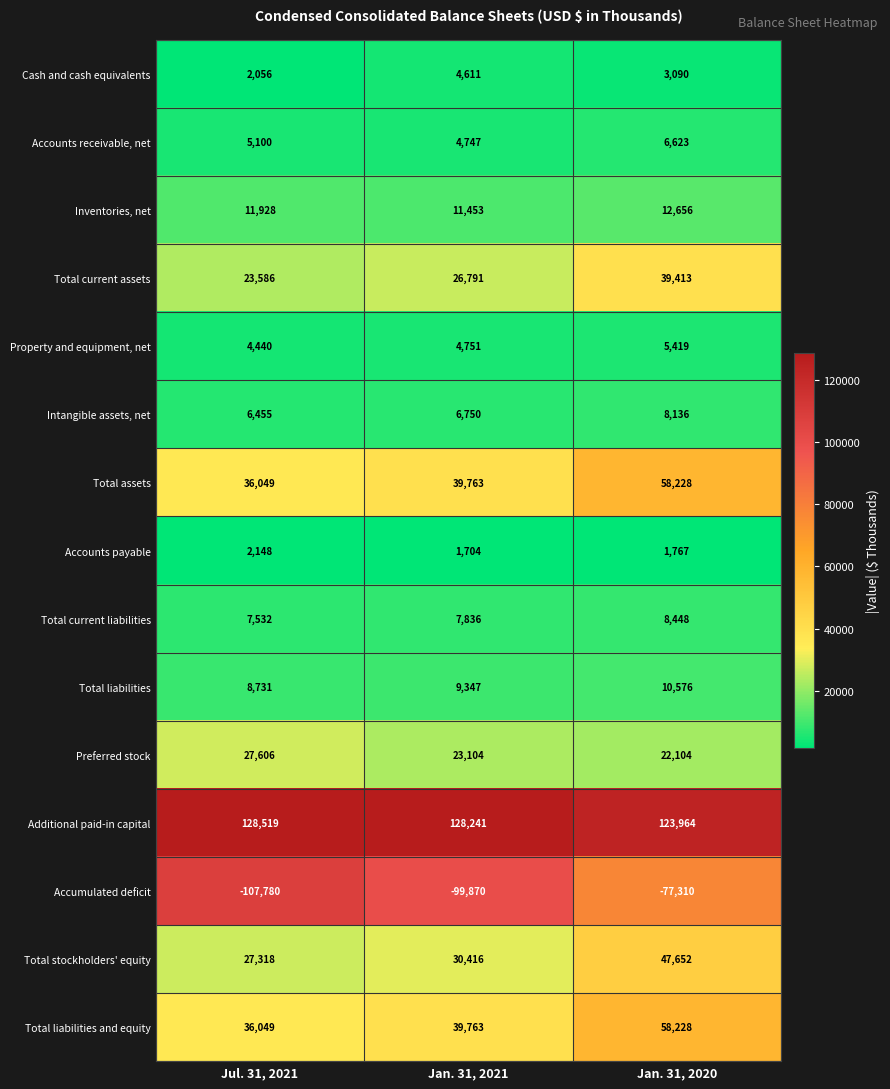

Is it true that Accounts receivable, net equals 1545 at Jan. 31, 2020?

False